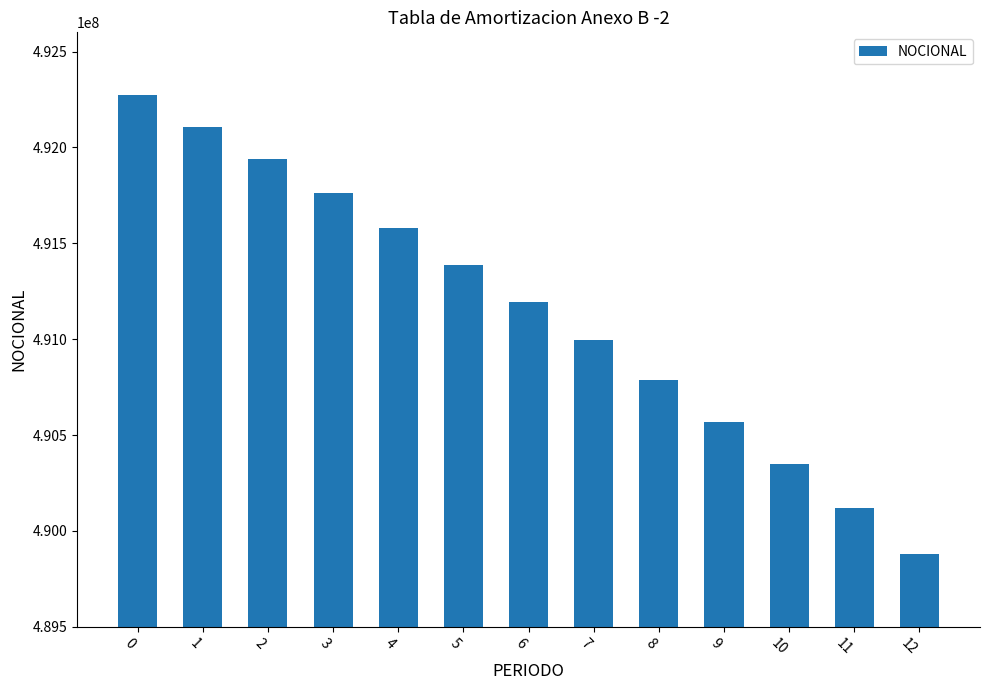

Between 5 and 8, which is larger?

5